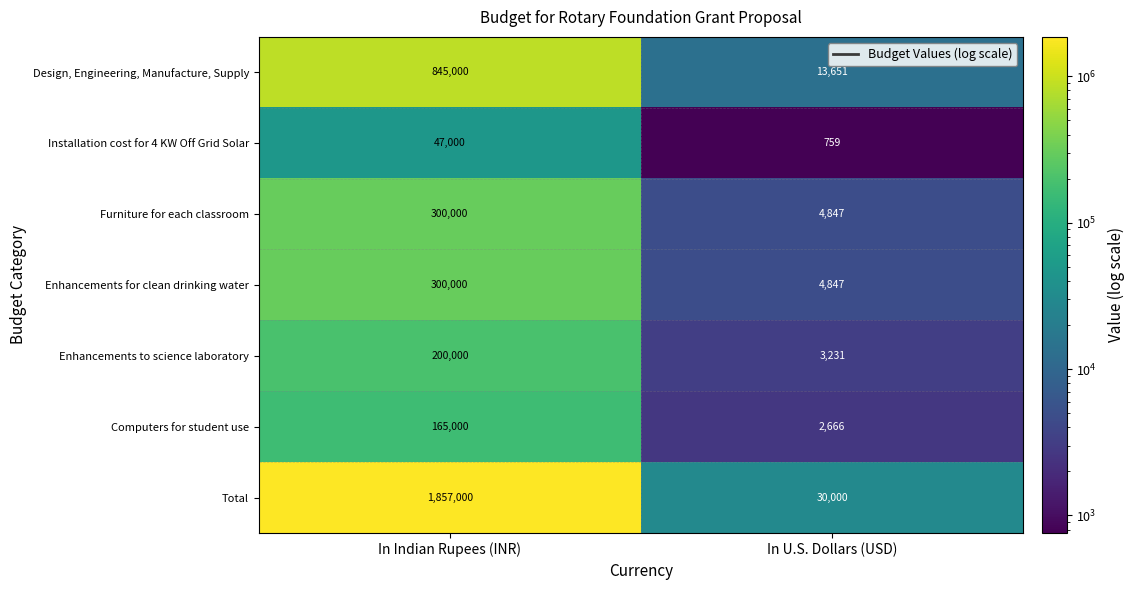

Which series changed the most between In Indian Rupees (INR) and In U.S. Dollars (USD)?

Total